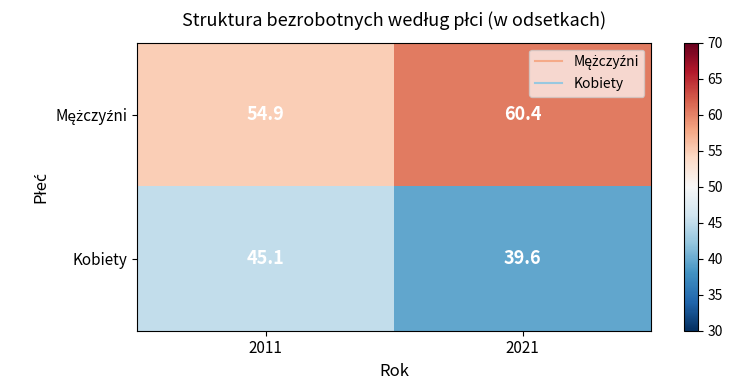

Where does the Kobiety series first go above 45?

2011